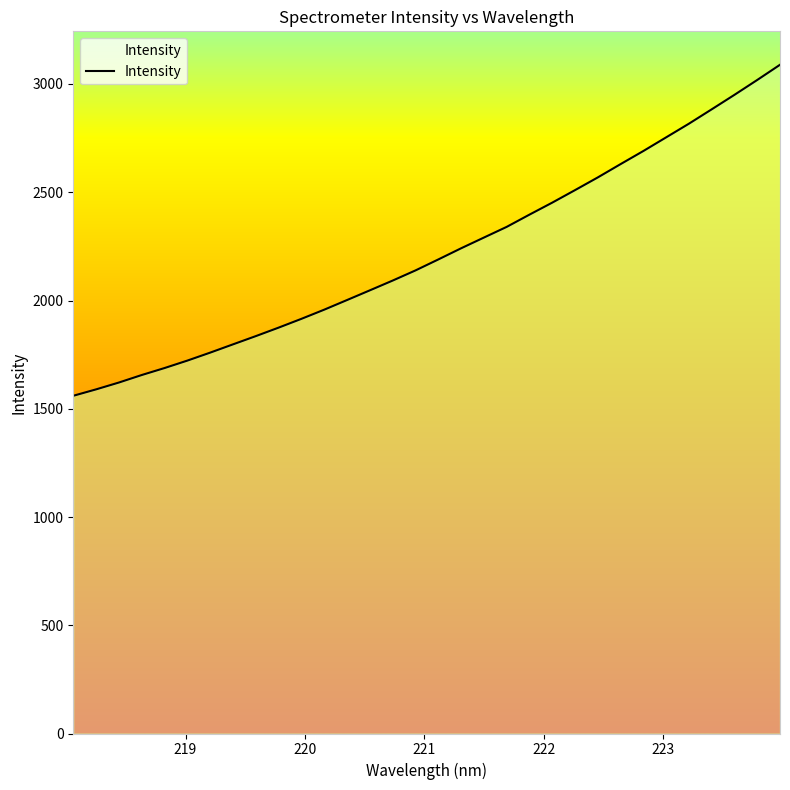

What is the difference between the maximum and minimum values?

1528.9